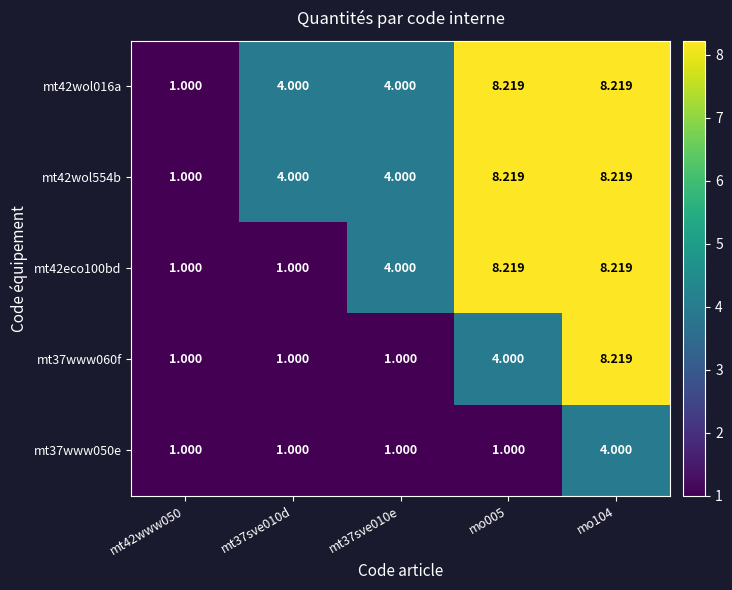

At how many categories does at least one series exceed 6?

2